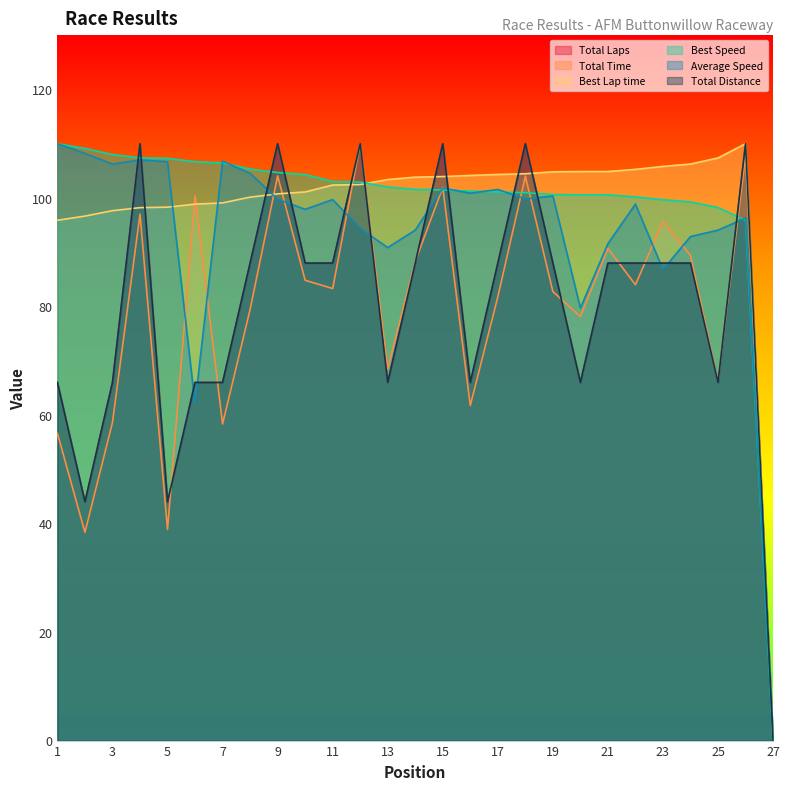

What is the maximum value shown in the chart?

110.0